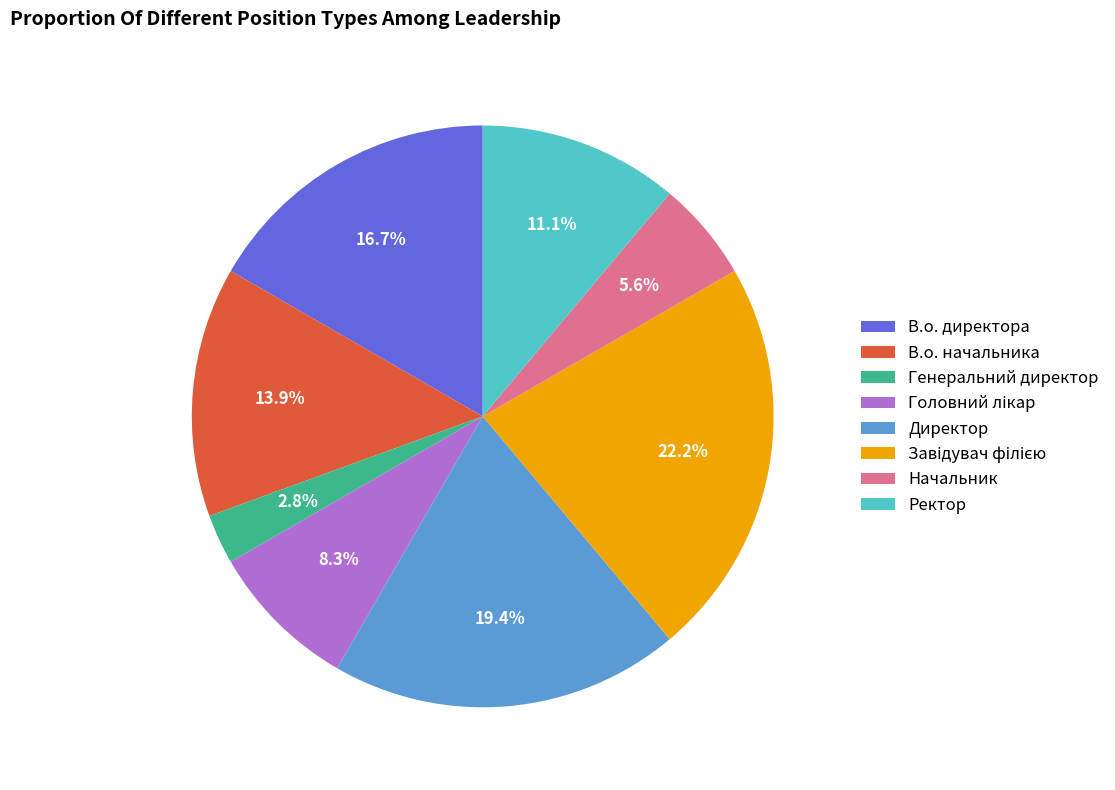

How many slices are in this pie chart?

8